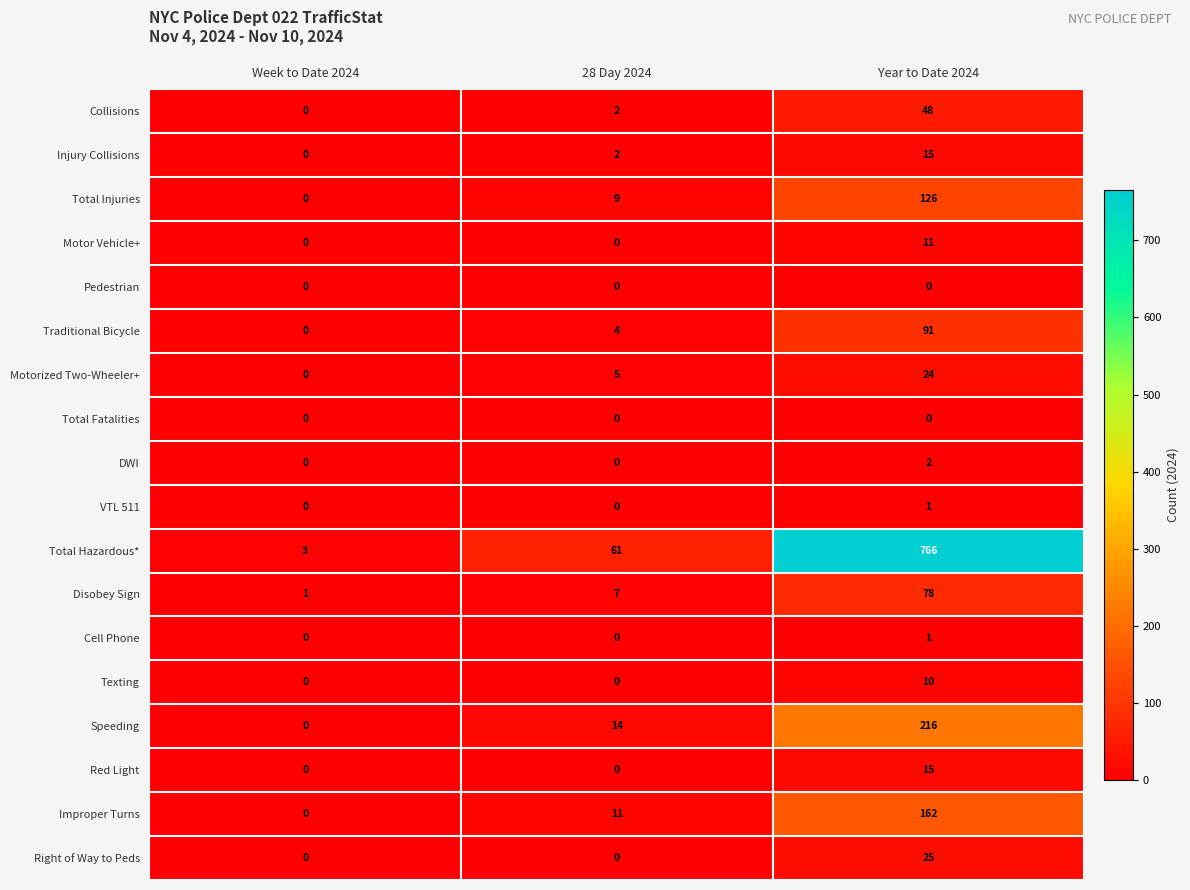

The Motorized Two-Wheeler+ series shows 0 at Week to Date 2024. True or false?

True